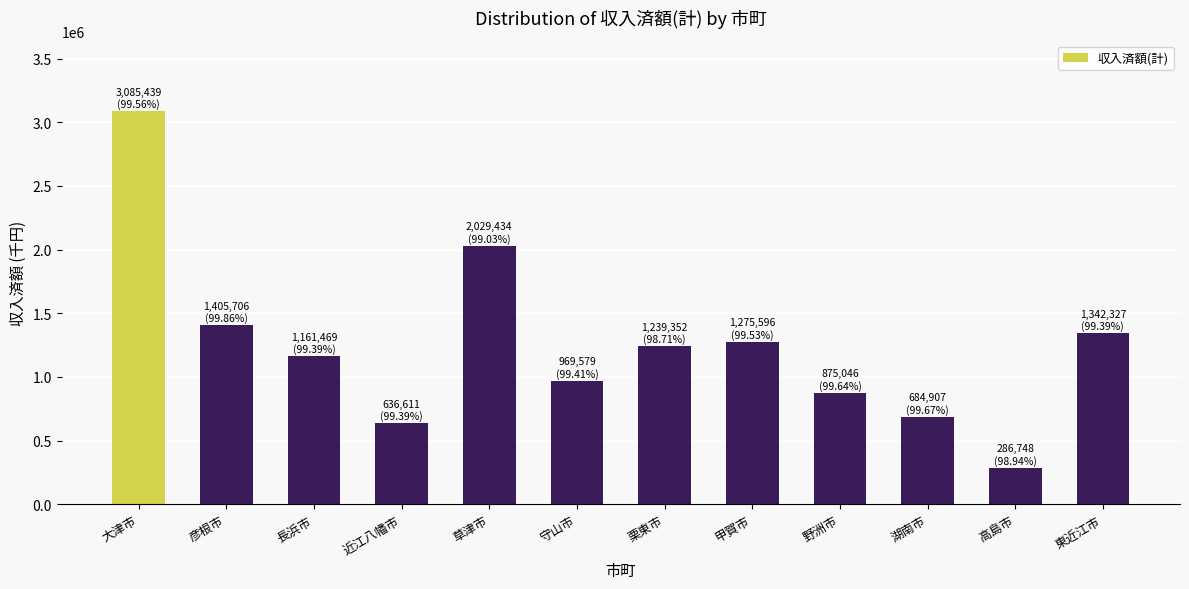

Reading left to right, transcribe all the data shown in this chart.

3085439	1405706	1161469	636611	2029434	969579	1239352	1275596	875046	684907	286748	1342327